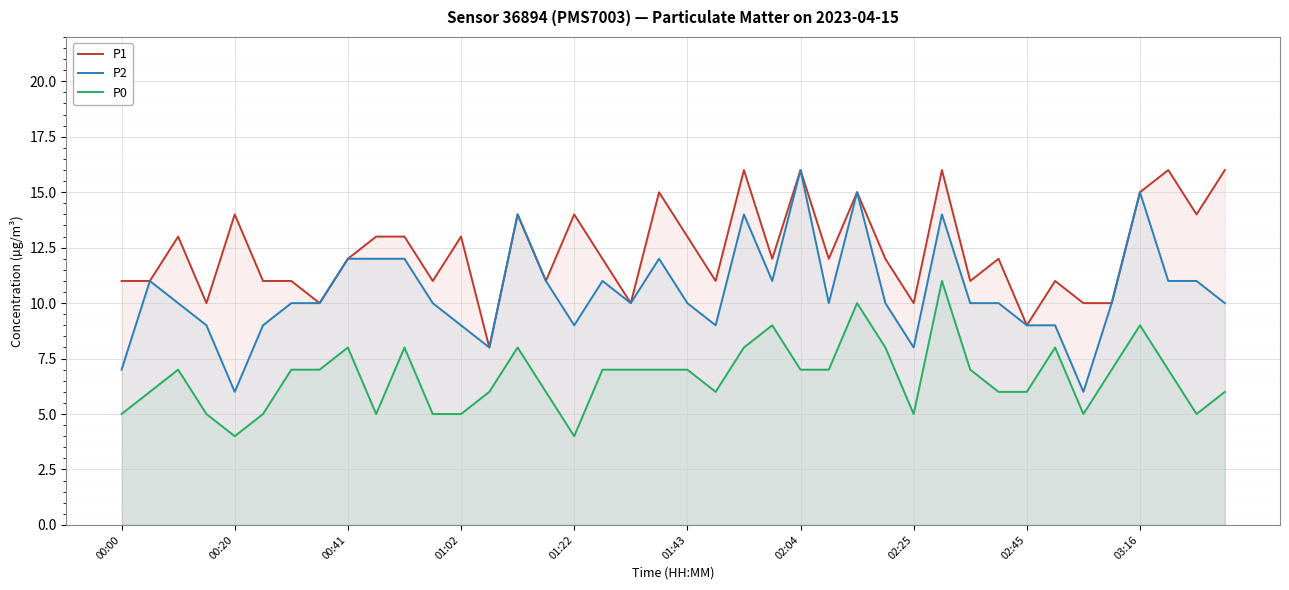

What is the sum of all P1 values?

494